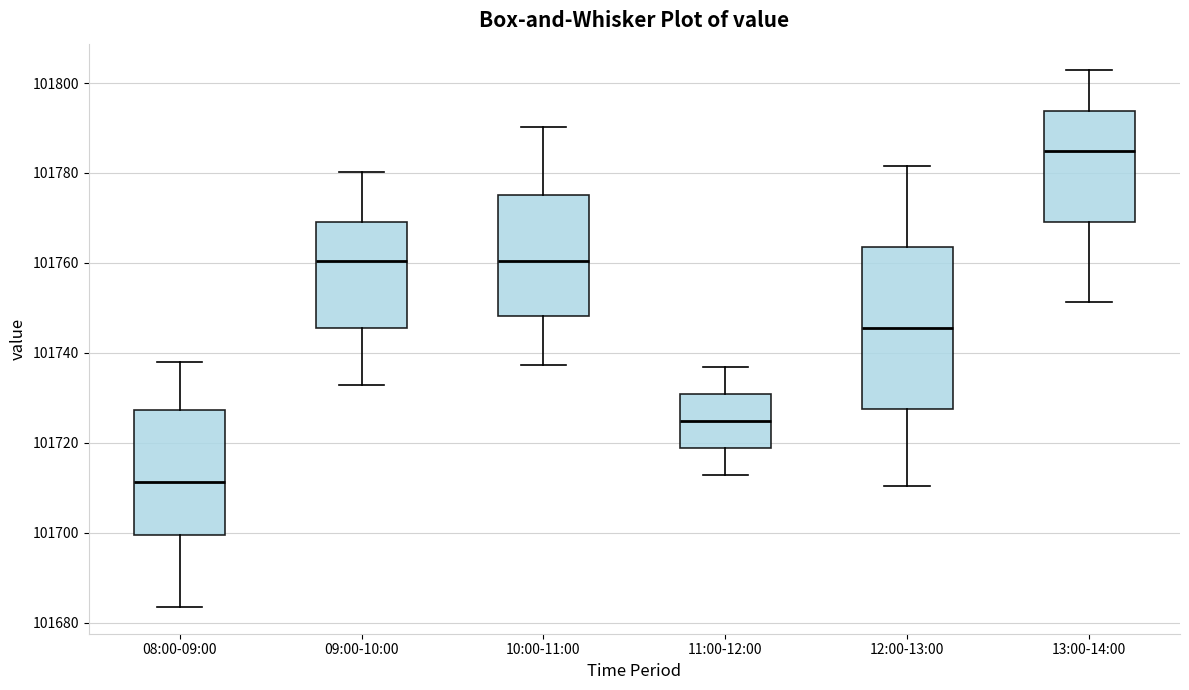

Reading left to right, transcribe this box plot: for each box, give where its median line is, the range the box spans, and where its two whiskers end, as read against the y-axis. The values are not printed on the chart, so give them approximately, as read against the axis.

08:00-09:00: median 101712, box 101700 to 101728, whiskers 101684 to 101738
09:00-10:00: median 101760, box 101746 to 101770, whiskers 101732 to 101780
10:00-11:00: median 101760, box 101748 to 101776, whiskers 101738 to 101790
11:00-12:00: median 101724, box 101718 to 101730, whiskers 101712 to 101736
12:00-13:00: median 101746, box 101728 to 101764, whiskers 101710 to 101782
13:00-14:00: median 101784, box 101770 to 101794, whiskers 101752 to 101802